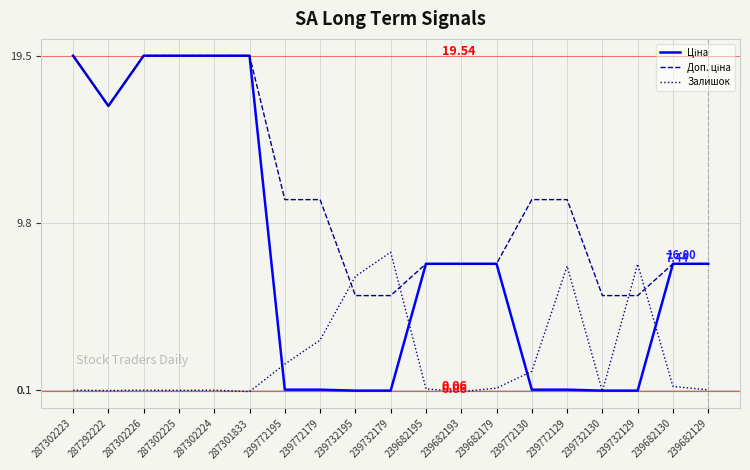

How many interior local valleys does the Доп. ціна series have?

1